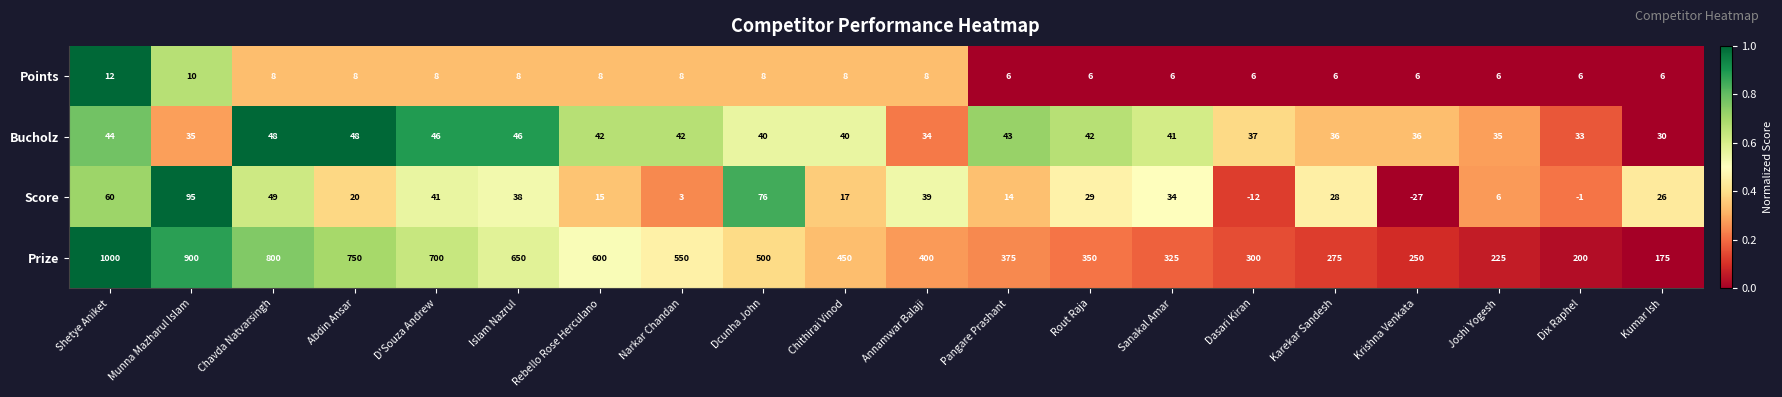

Which series has the largest total across all categories?

Prize